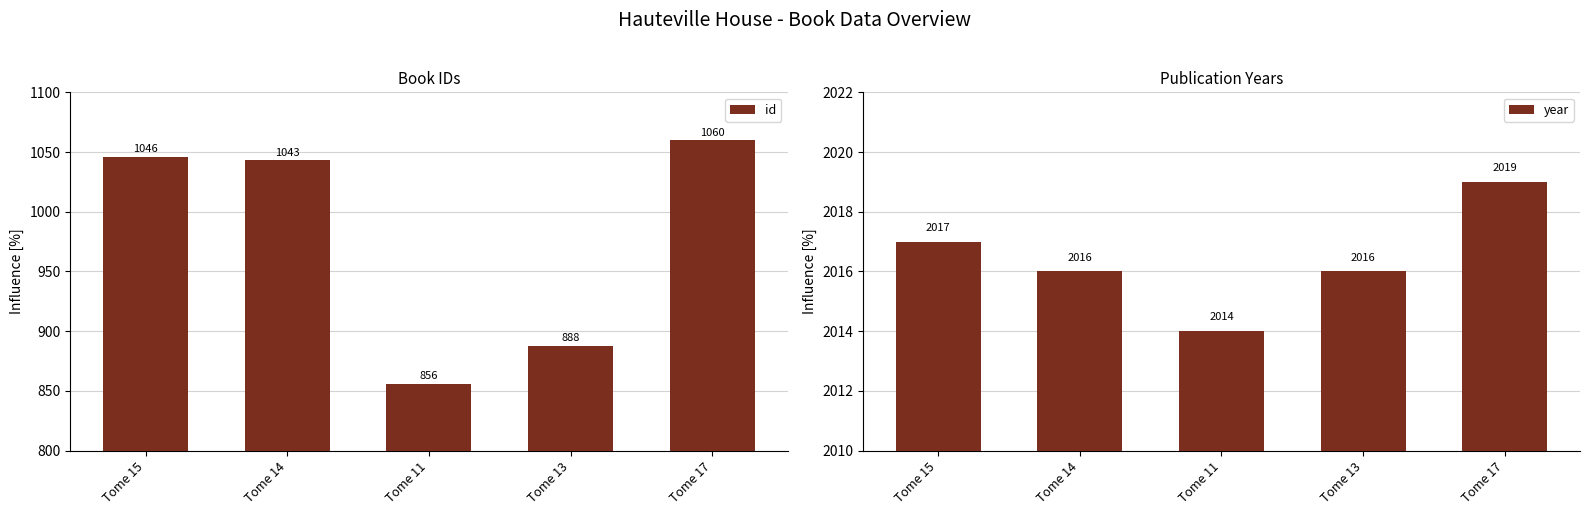

Reading left to right, extract all data points from this chart.

id: Tome 15=1046	Tome 14=1043	Tome 11=856	Tome 13=888	Tome 17=1060
year: Tome 15=2017	Tome 14=2016	Tome 11=2014	Tome 13=2016	Tome 17=2019